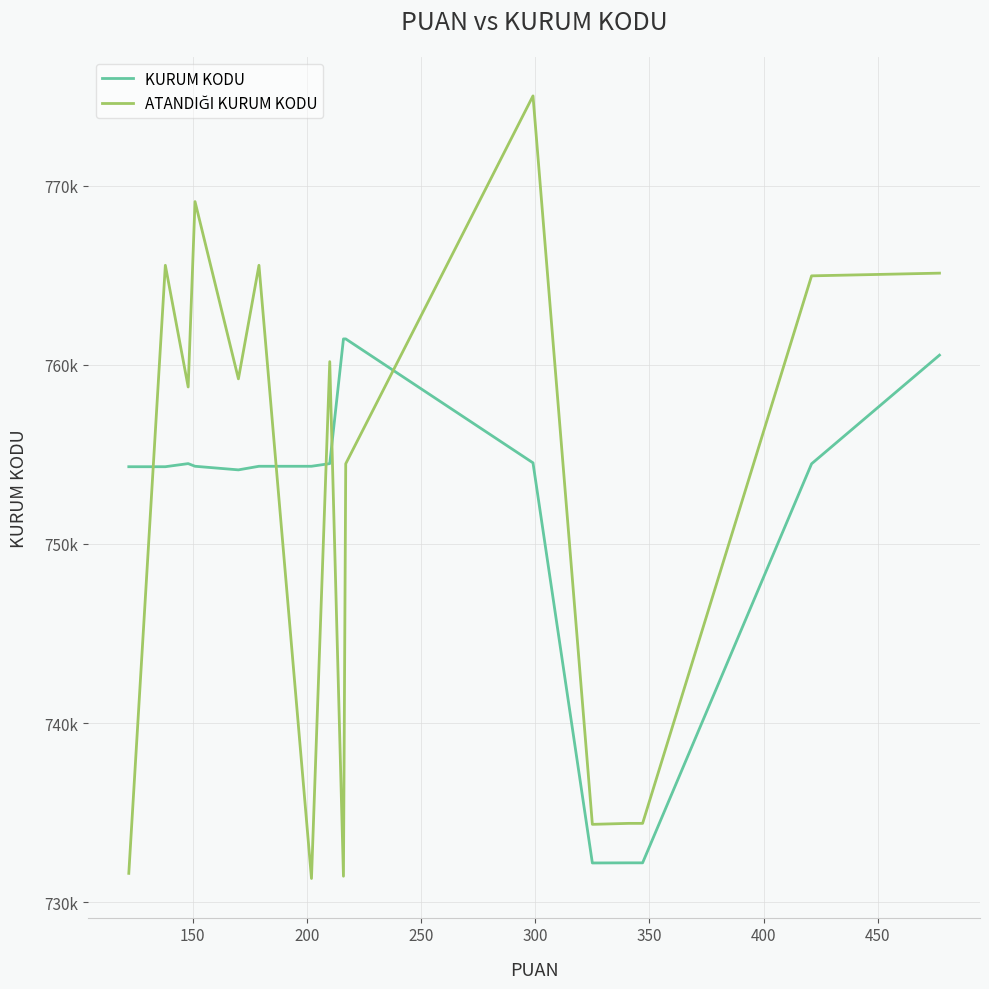

List the series in order of their peak value, highest first.

ATANDIĞI KURUM KODU, KURUM KODU